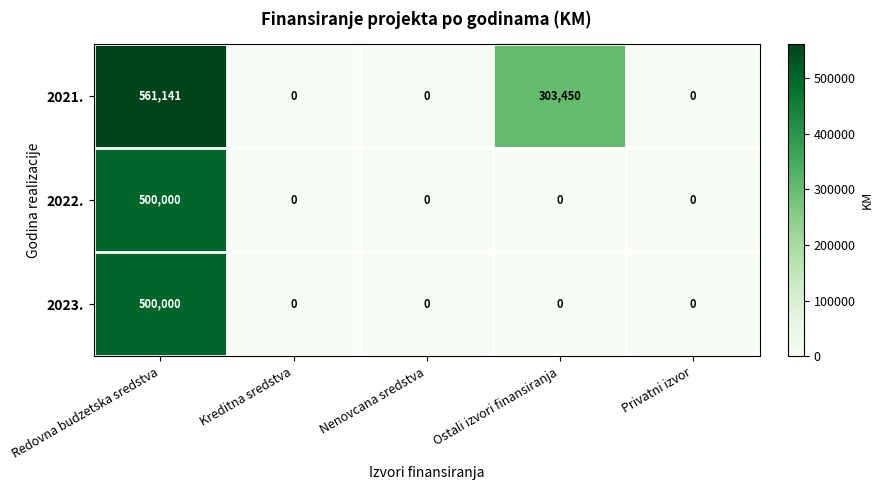

Reading right to left, list all the values displayed in this chart.

2021.: Privatni izvor=0	Ostali izvori finansiranja=303450	Nenovcana sredstva=0	Kreditna sredstva=0	Redovna budzetska sredstva=561141
2022.: Privatni izvor=0	Ostali izvori finansiranja=0	Nenovcana sredstva=0	Kreditna sredstva=0	Redovna budzetska sredstva=500000
2023.: Privatni izvor=0	Ostali izvori finansiranja=0	Nenovcana sredstva=0	Kreditna sredstva=0	Redovna budzetska sredstva=500000